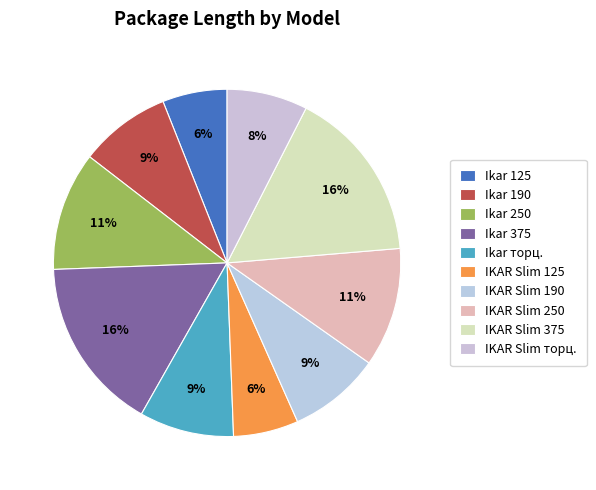

What is the largest slice in the pie chart?

Ikar 375